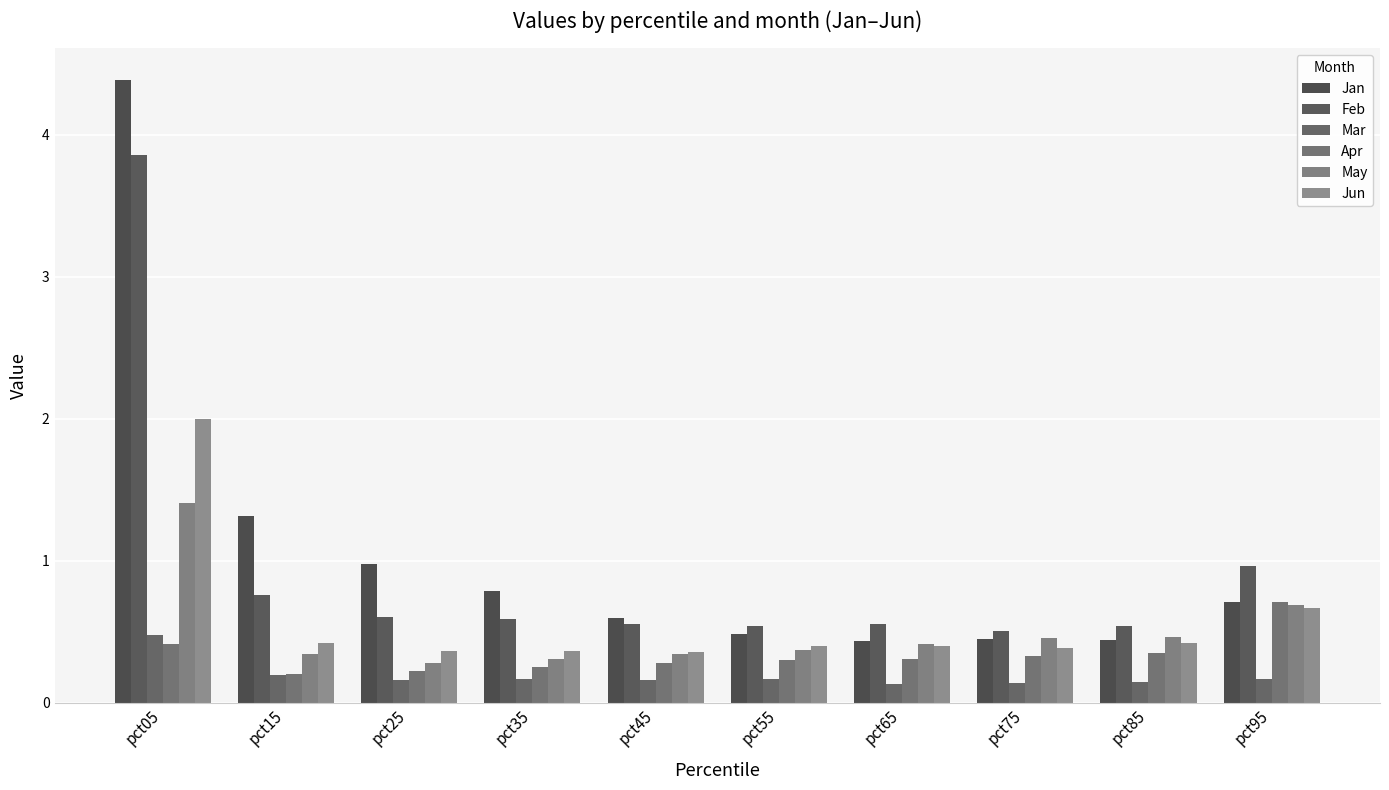

What is the difference between the highest and lowest values at pct25?

0.8